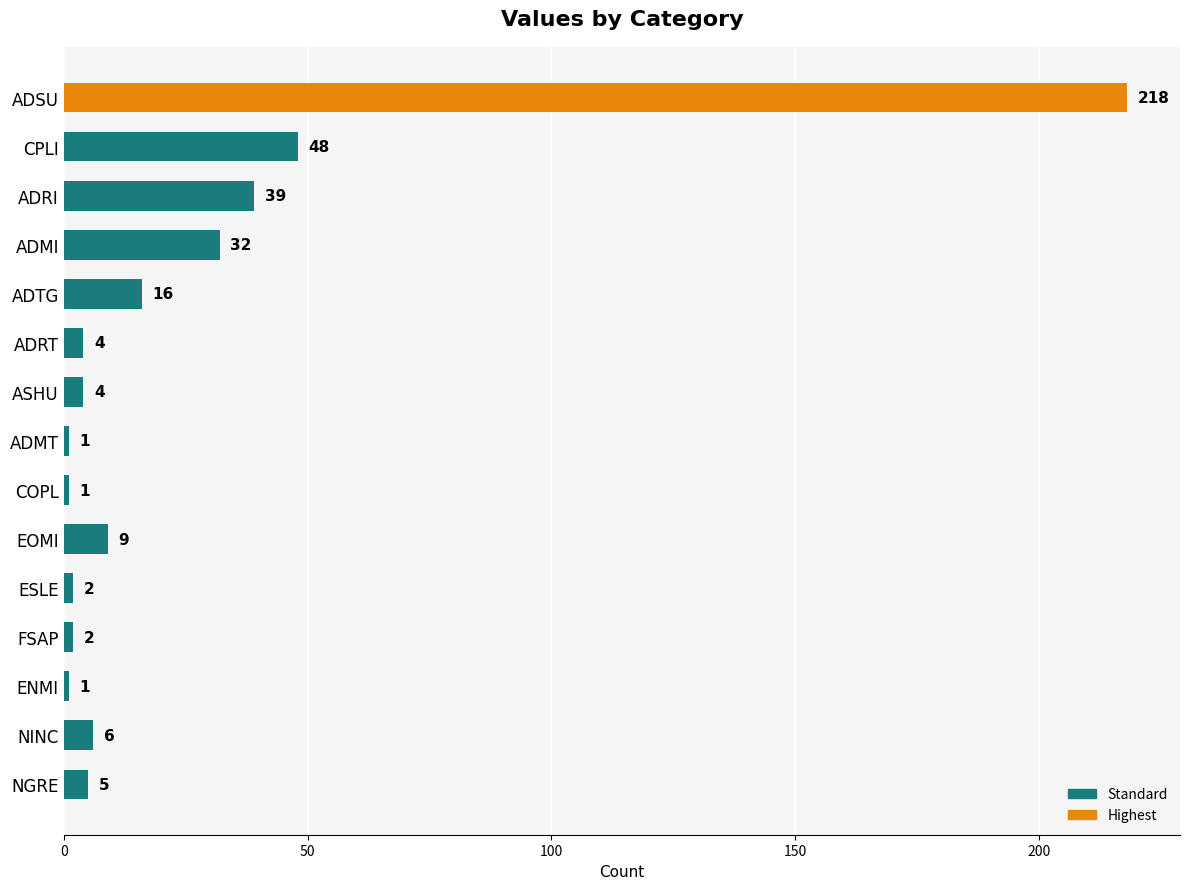

What is the maximum value shown in the chart?

218